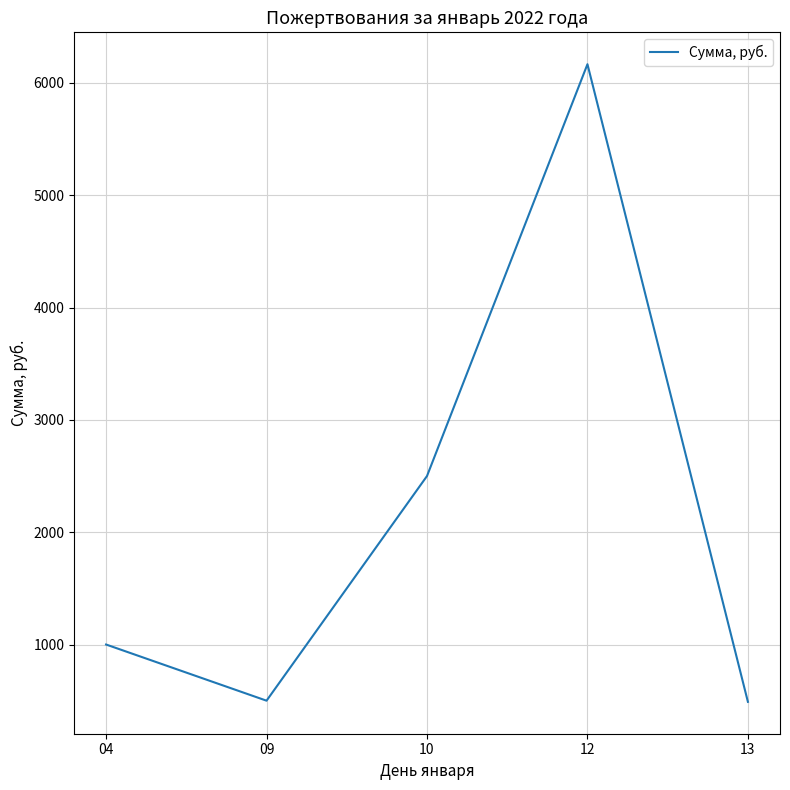

What is the smallest value displayed?

489.7